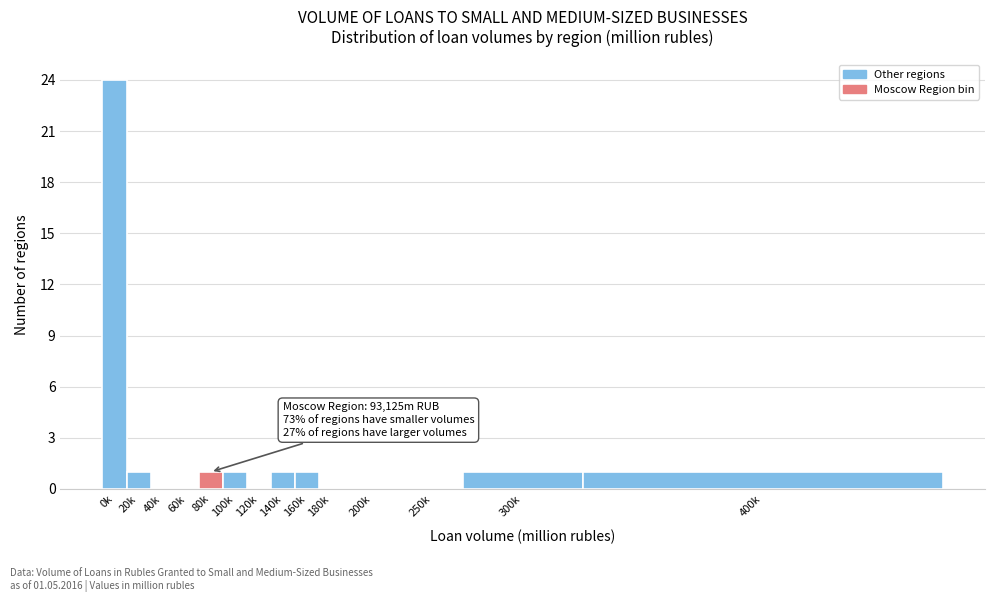

Reading right to left, list all the values displayed in this chart.

400k=1	300k=1	250k=0	200k=0	180k=0	160k=1	140k=1	120k=0	100k=1	80k=1	60k=0	40k=0	20k=1	0k=24